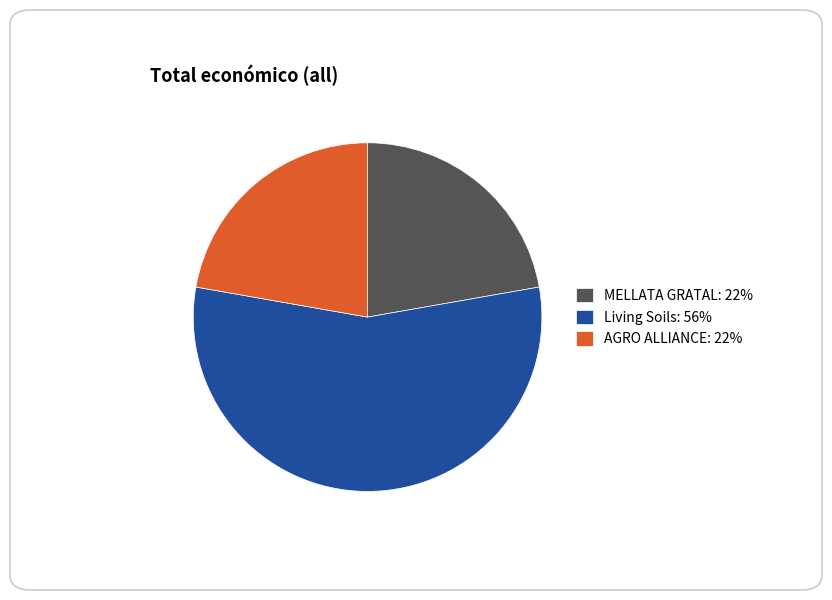

Which slice is the largest?

Living Soils